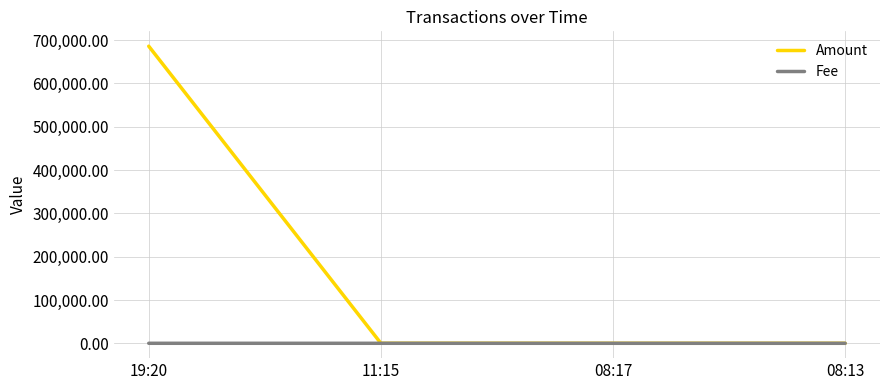

What is the difference between the maximum and minimum values in the Fee series?

2.0